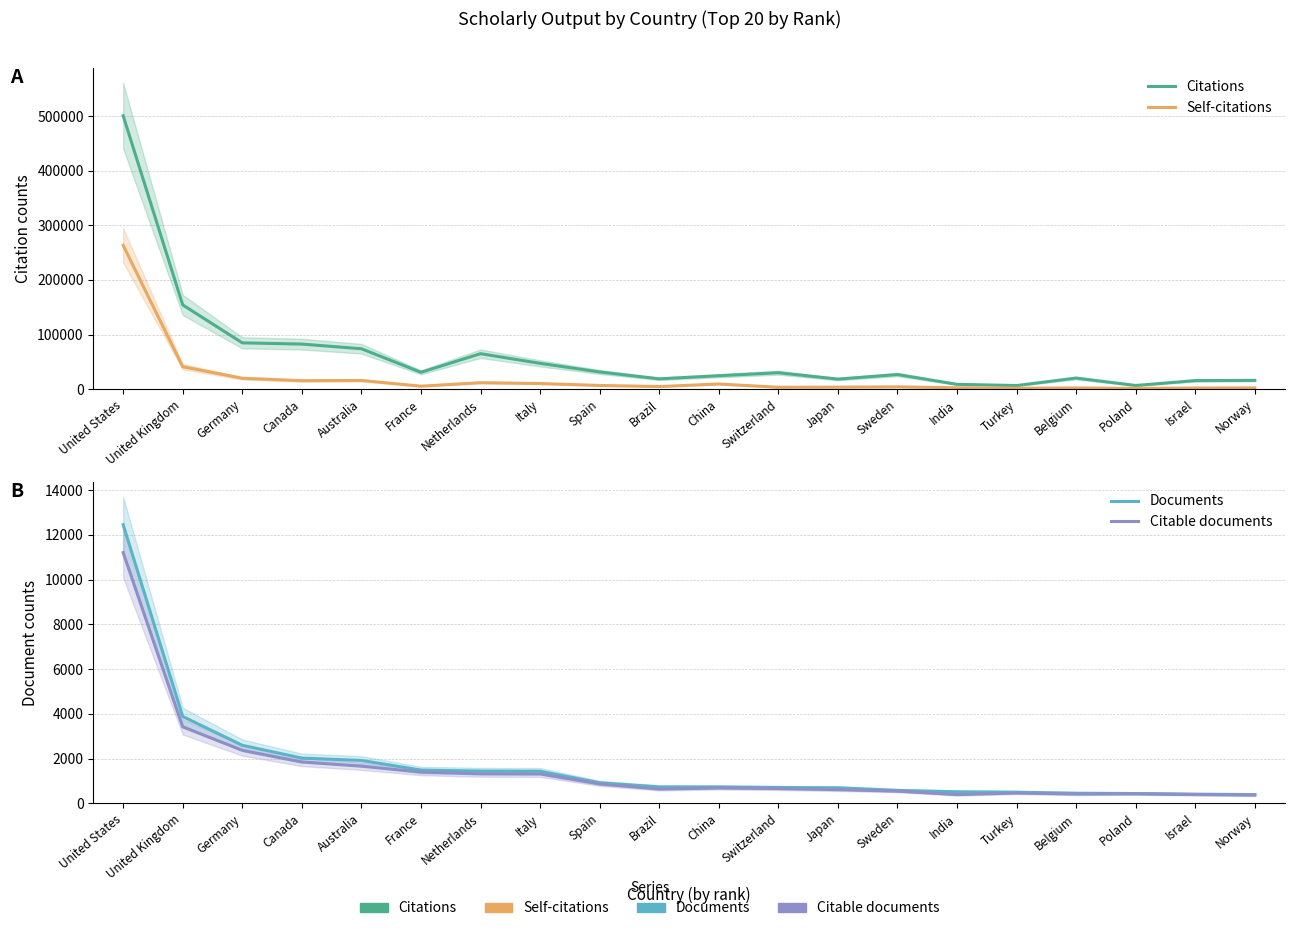

True or false: Citations and Documents intersect in this chart.

False